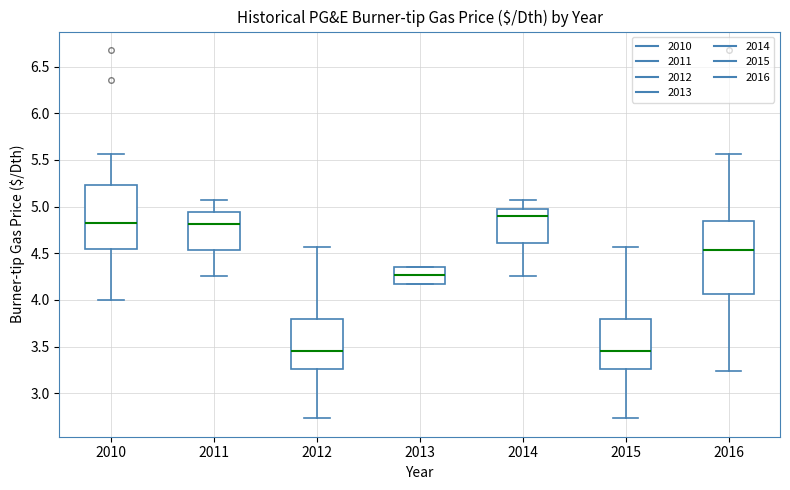

Comparing the boxes themselves (not the whiskers), which one is the tallest?

2016